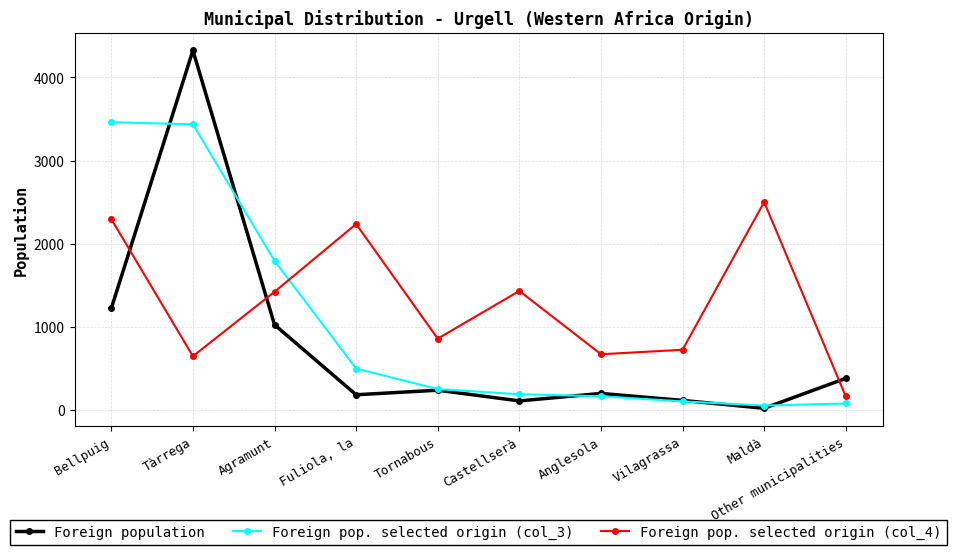

How many distinct data groups are displayed?

3